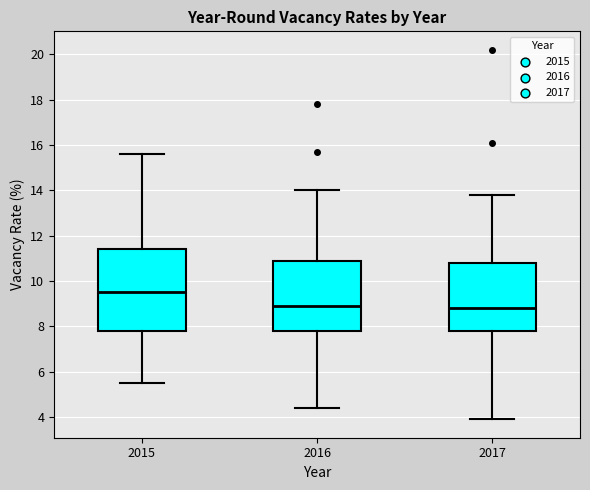

Where does the upper whisker of the box at x = 2015 end on the y-axis? The values are not printed on the chart, so give them approximately, as read against the axis.

15.6